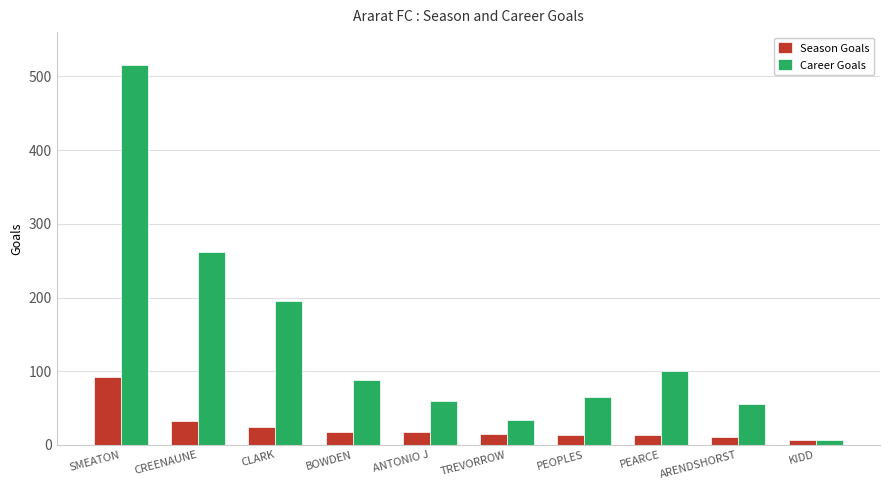

How many data points in Season Goals are less than 18?

5